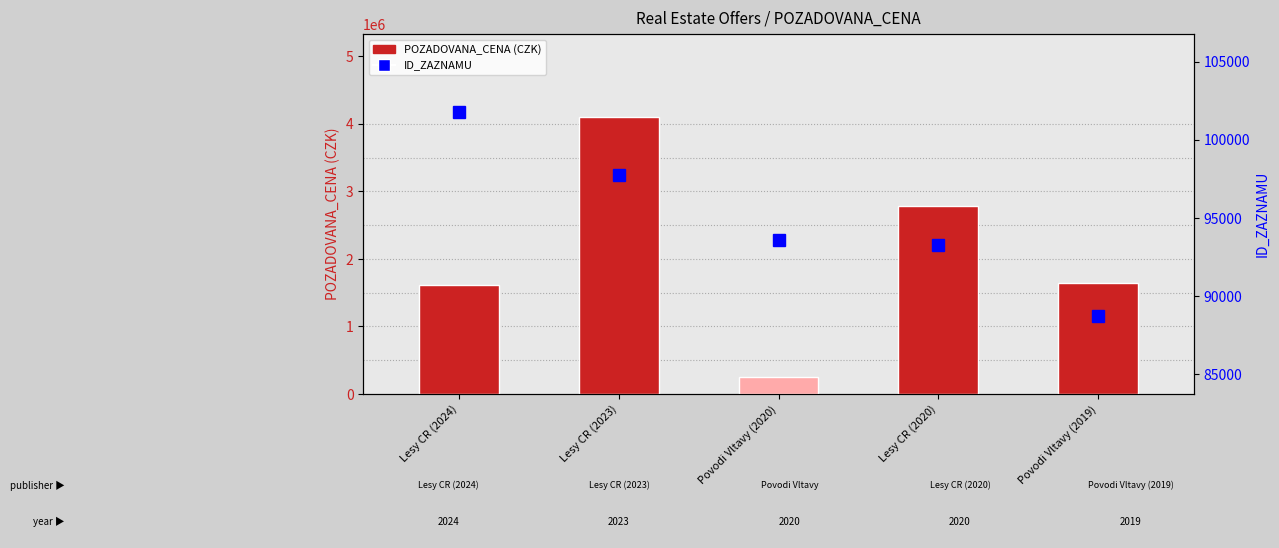

What is the label of the 5th bar from the right?

Lesy CR (2024)